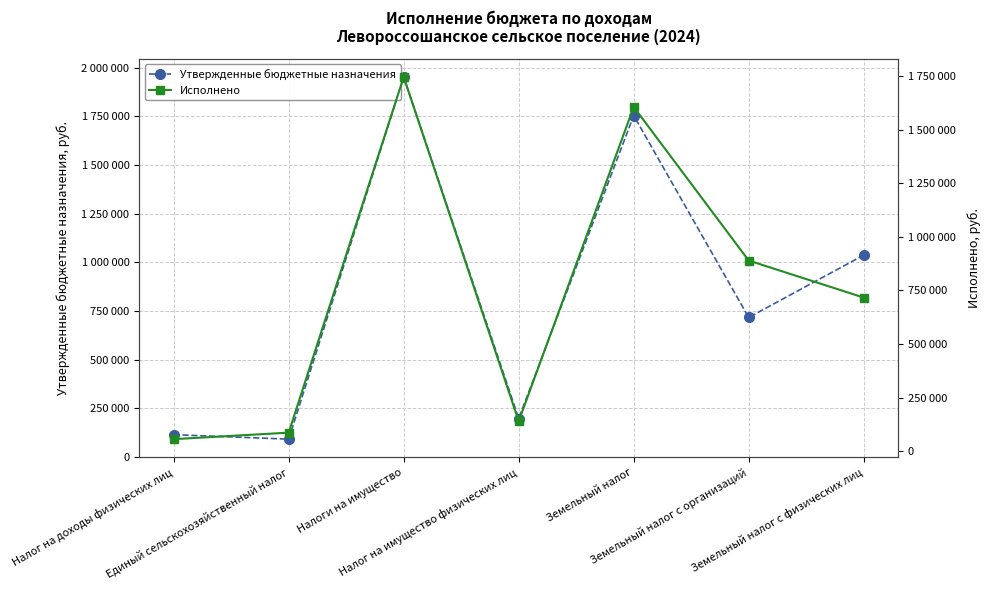

What is the maximum value shown in the chart?

1952000.0